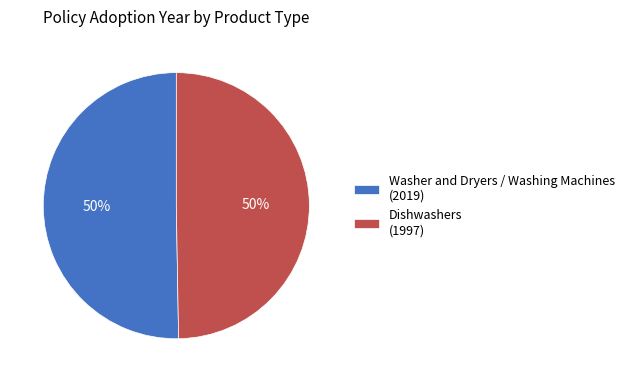

To the nearest percent, what portion does Dishwashers (1997) represent?

50%